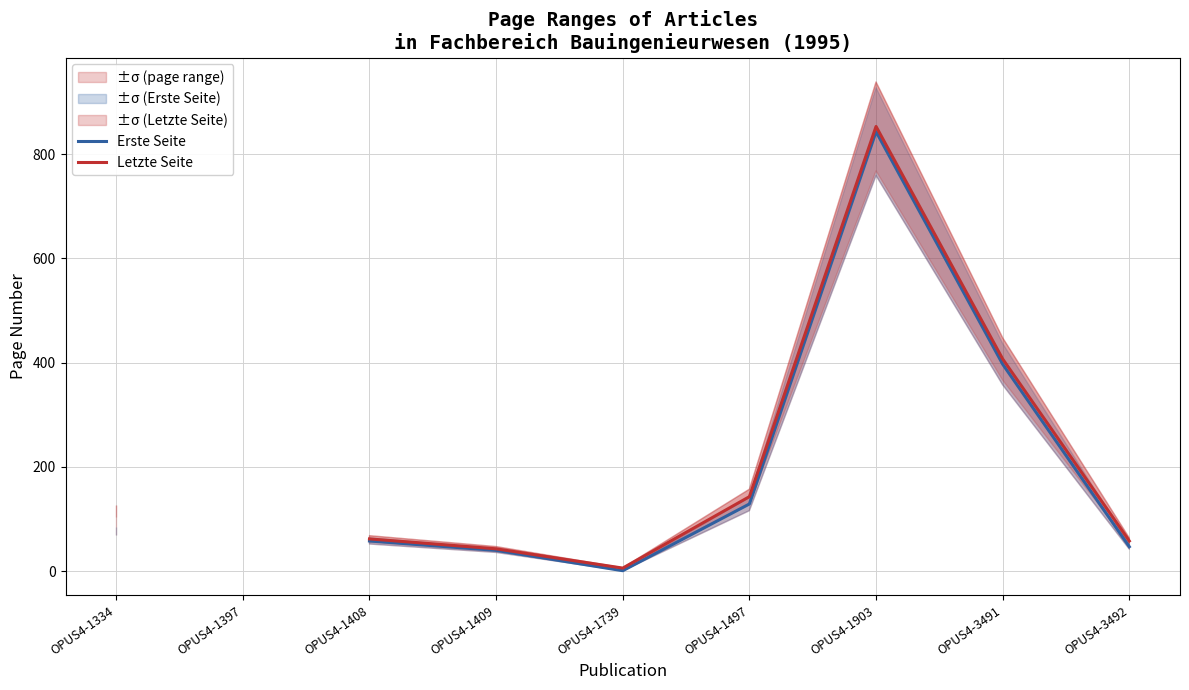

True or false: Erste Seite and Letzte Seite cross at least once.

False